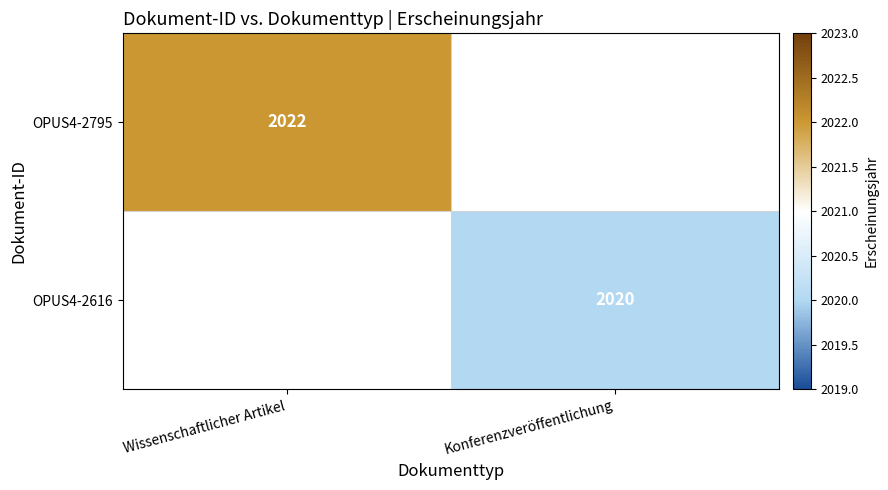

The value of OPUS4-2795 at Wissenschaftlicher Artikel is 2022. True or false?

True